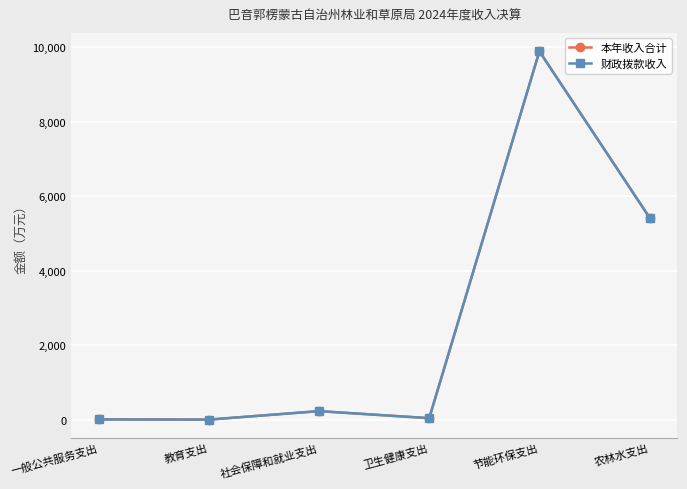

The 本年收入合计 series shows 14778.3 at 节能环保支出. True or false?

False